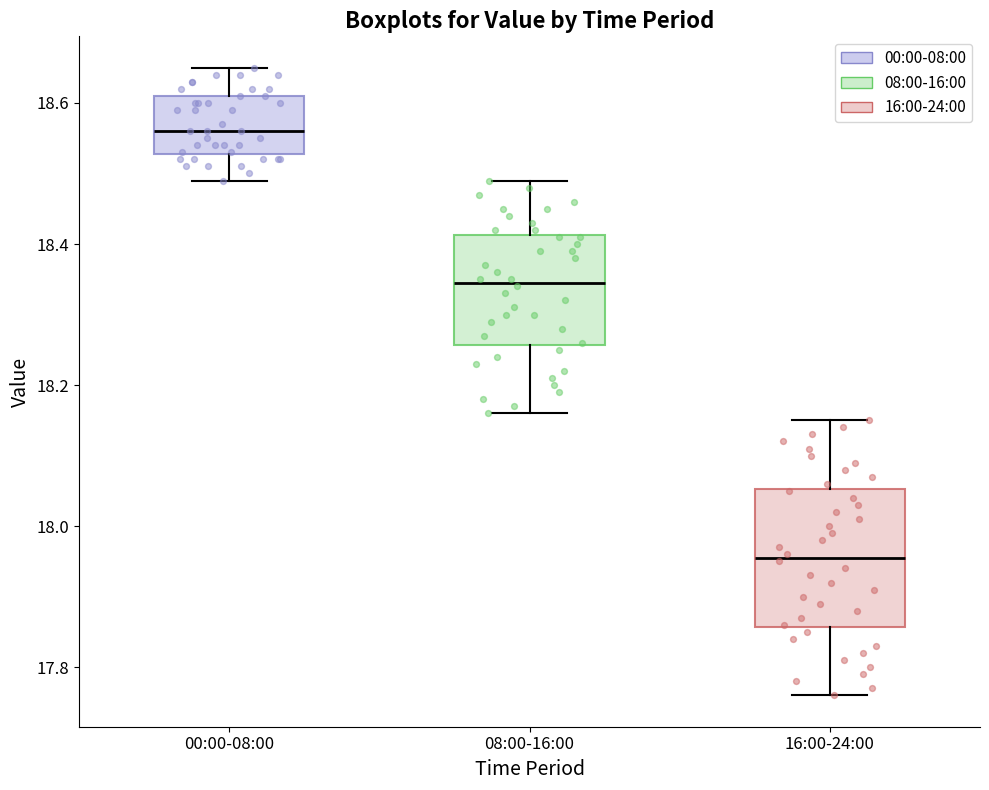

Reading left to right, transcribe this box plot: for each box, give where its median line is, the range the box spans, and where its two whiskers end, as read against the y-axis. The values are not printed on the chart, so give them approximately, as read against the axis.

00:00-08:00: median 18.56, box 18.52 to 18.62, whiskers 18.50 to 18.66
08:00-16:00: median 18.34, box 18.26 to 18.42, whiskers 18.16 to 18.50
16:00-24:00: median 17.96, box 17.86 to 18.06, whiskers 17.76 to 18.16